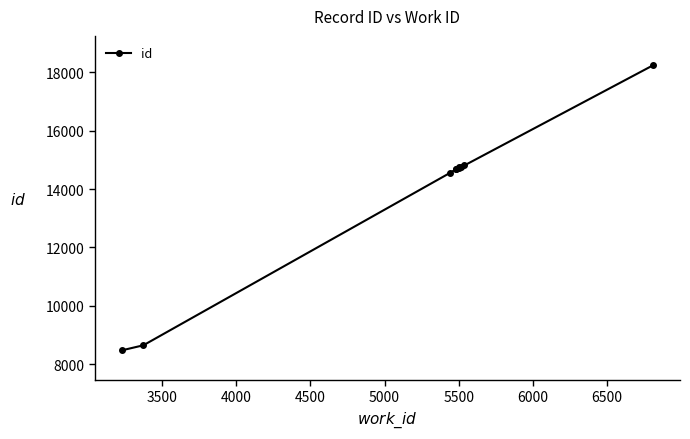

True or false: the data has more than 2 interior local peaks.

False